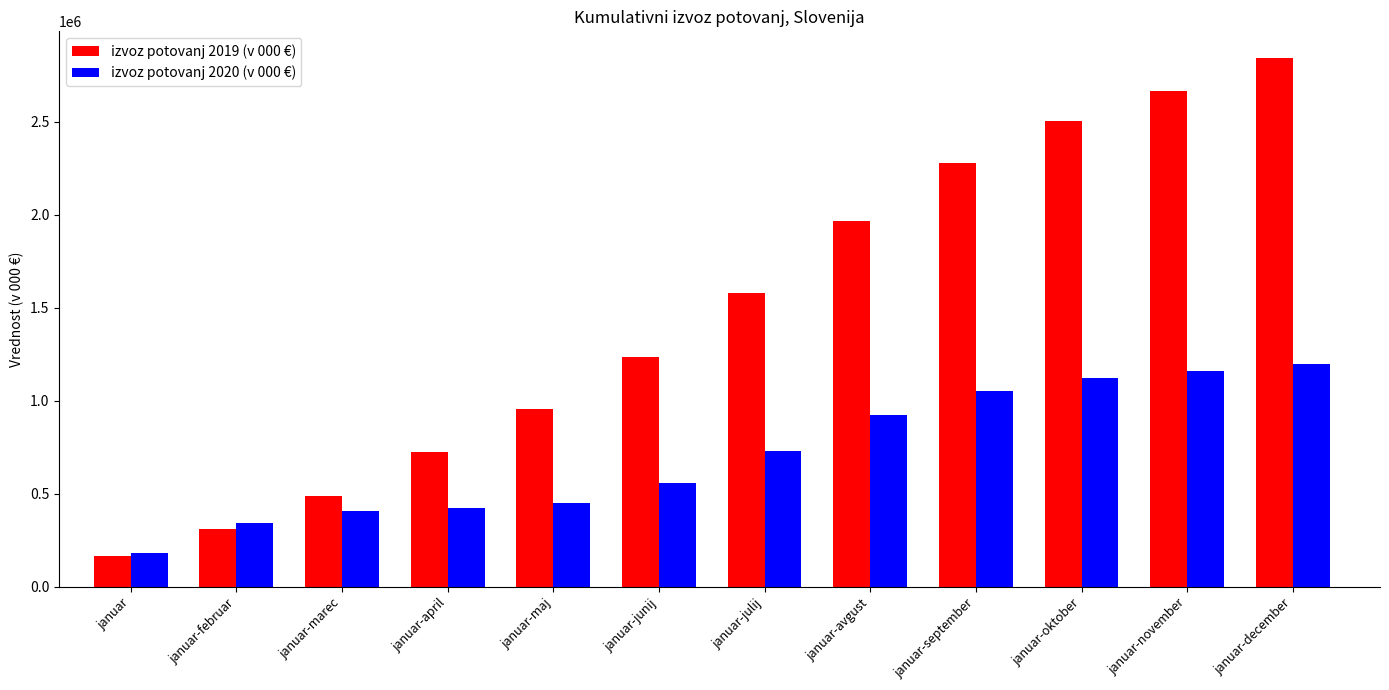

What is the minimum value for izvoz potovanj 2020 (v 000 €)?

183237.4